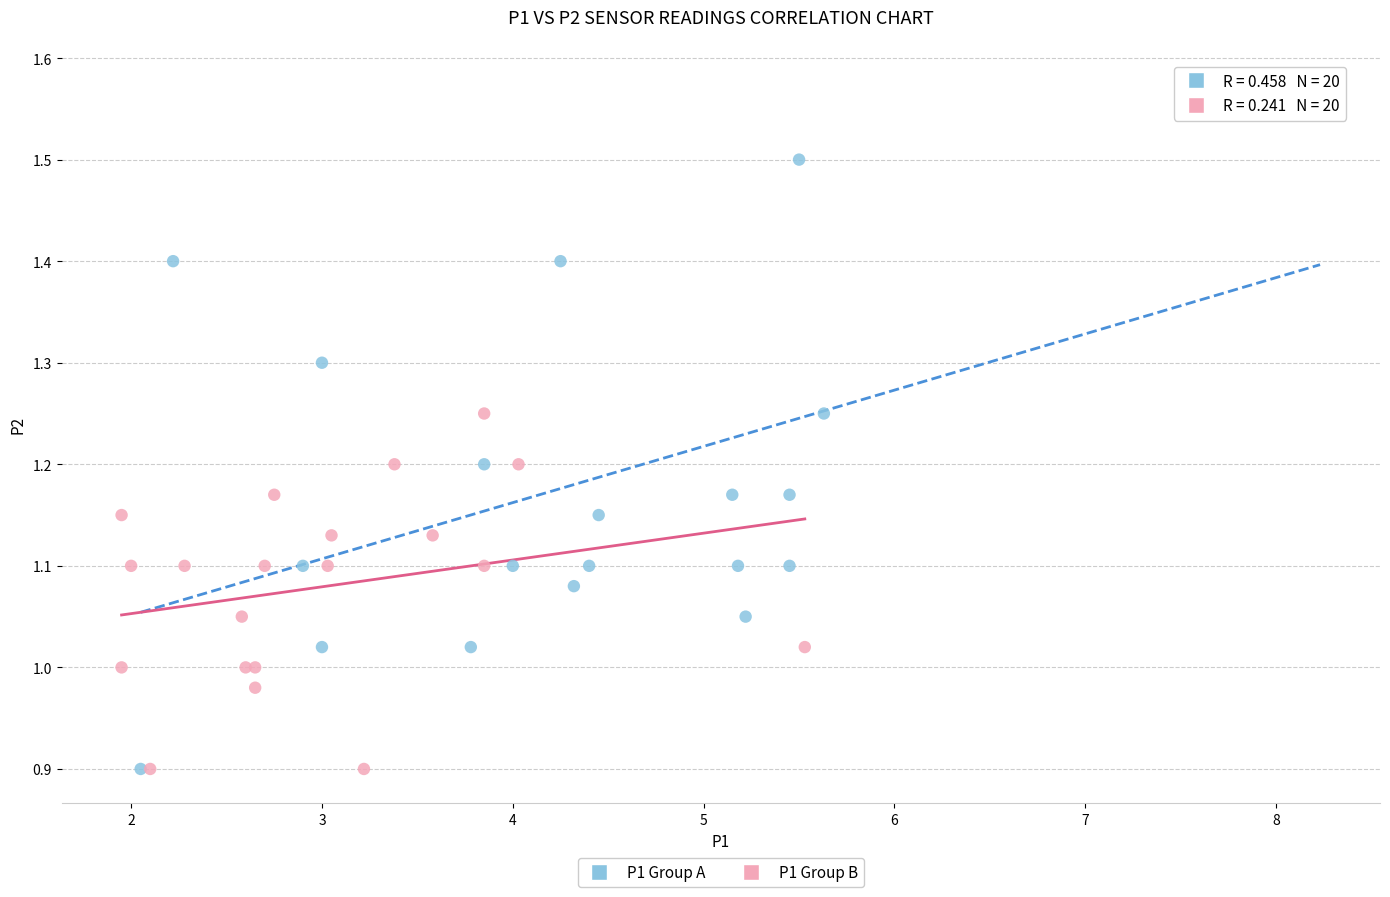

Which series contains the highest Y value?

P1 Group A